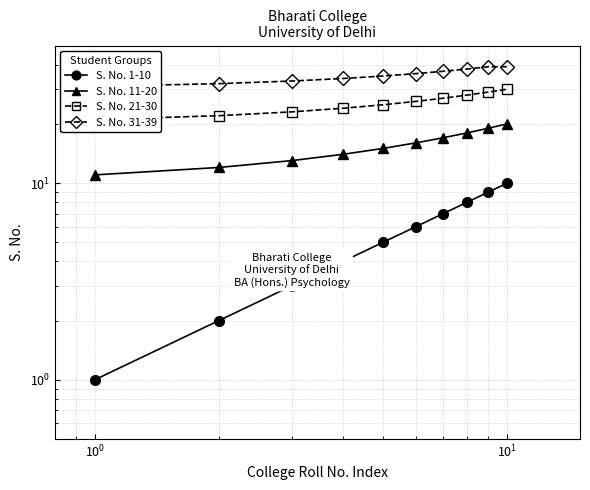

Is the value of S. No. 1-10 at 9 greater than the value of S. No. 31-39 at $\mathdefault{10^{-1}}$?

No